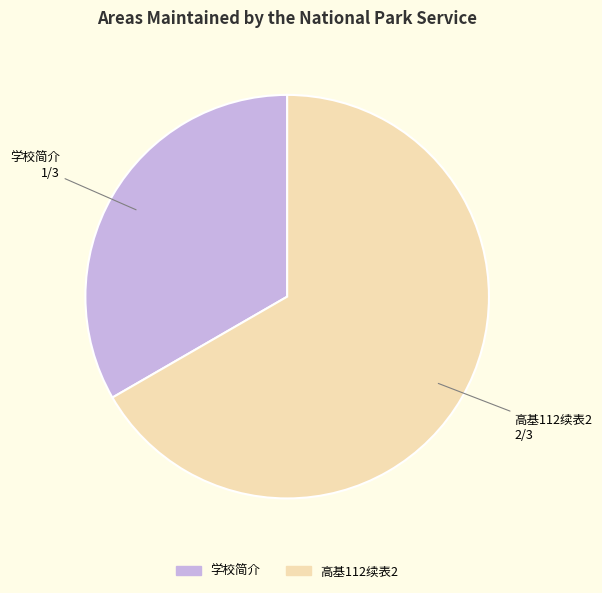

What is the smallest slice in the pie chart?

学校简介